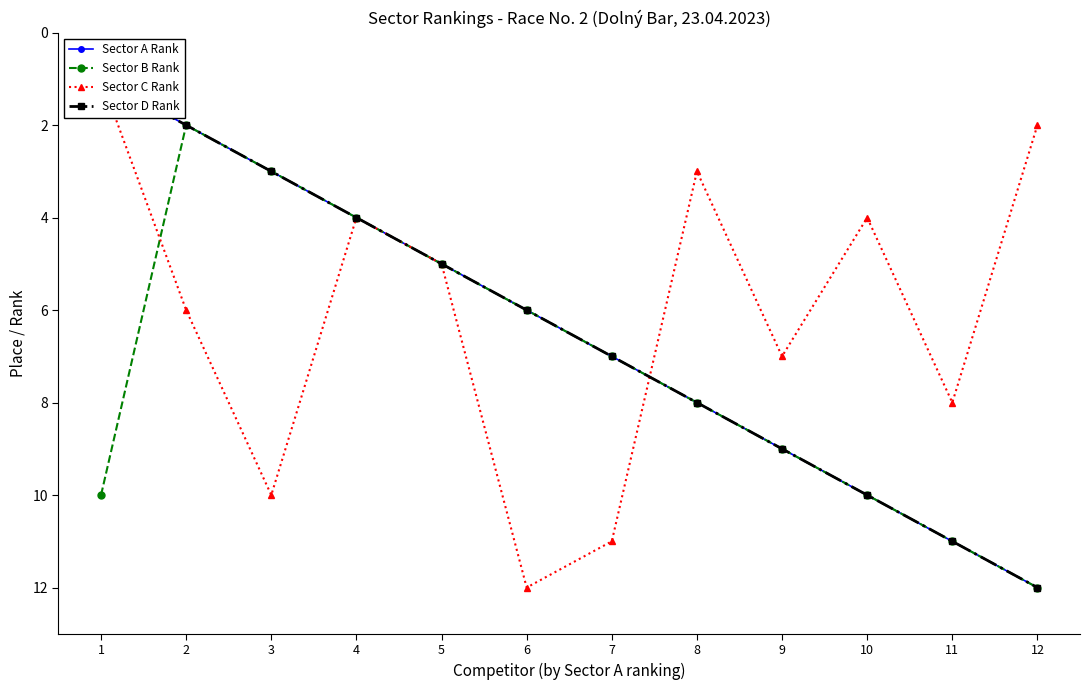

What are all the series names shown in the legend?

Sector A Rank, Sector B Rank, Sector C Rank, Sector D Rank